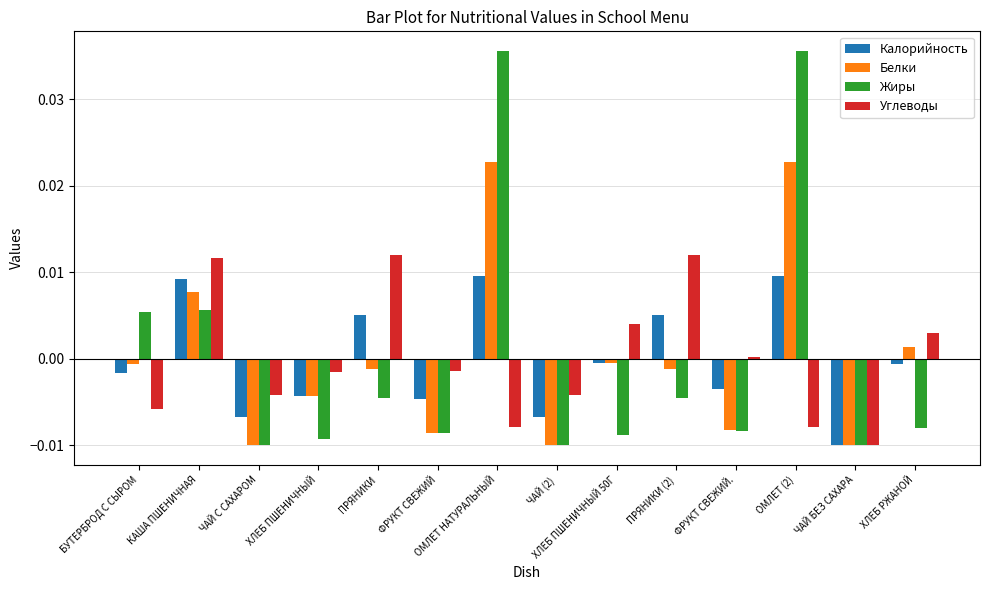

How many values in Калорийность are above zero?

5